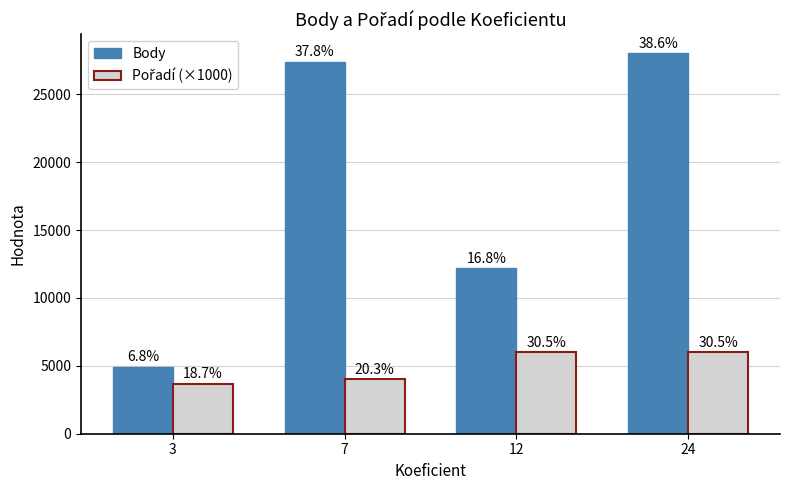

List the series in order of their peak value, highest first.

Body, Pořadí (×1000)